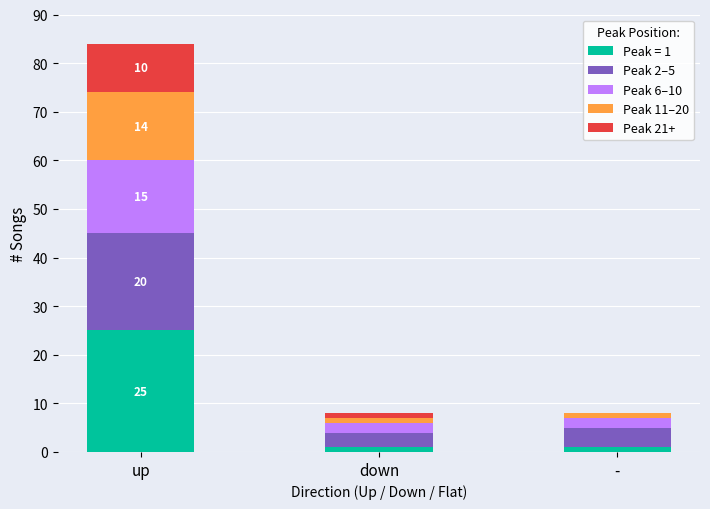

At which category is the sum across all series the highest?

up